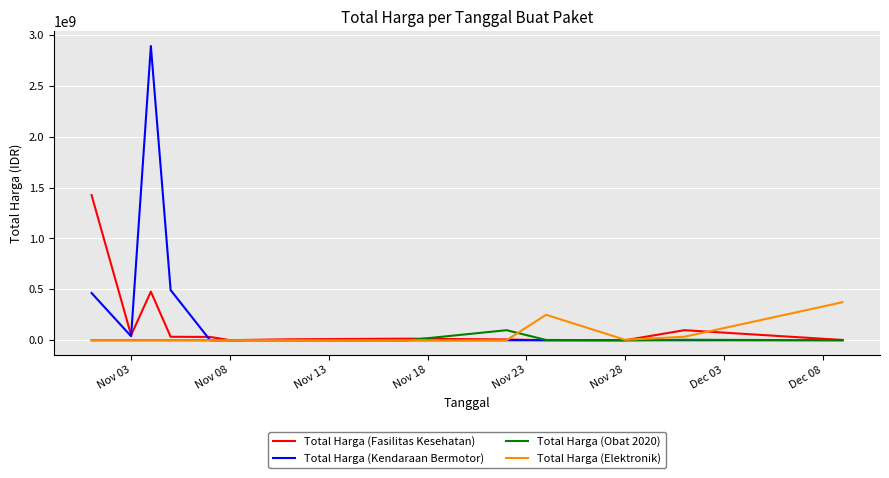

Which series has the largest total across all categories?

Total Harga (Kendaraan Bermotor)